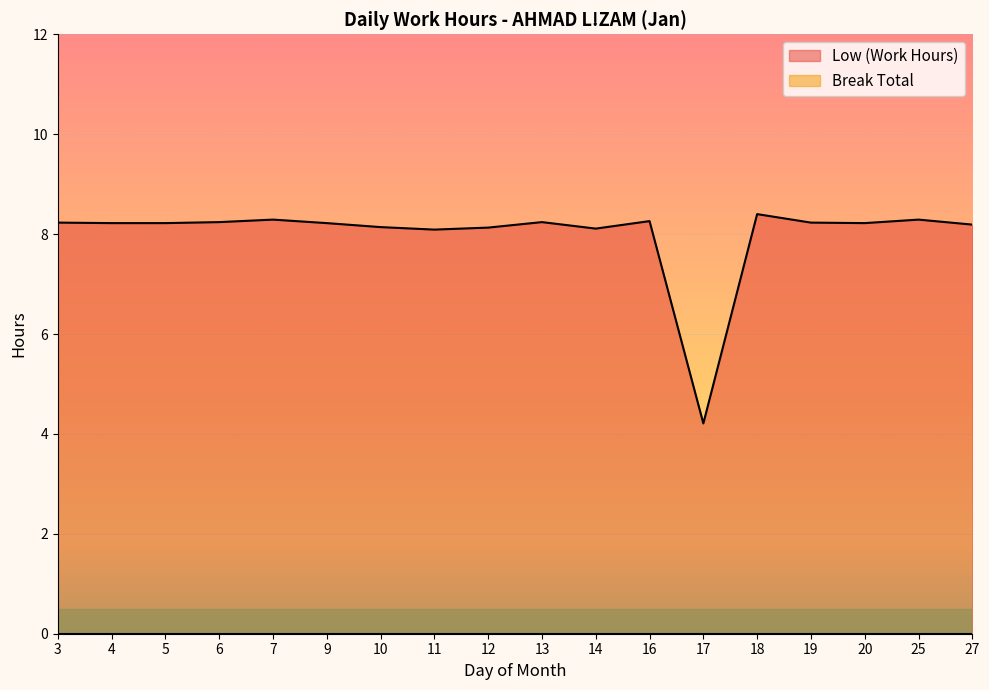

List the labels in order of value, smallest first.

17, 11, 14, 12, 10, 27, 4, 5, 9, 20, 3, 19, 6, 13, 16, 7, 25, 18